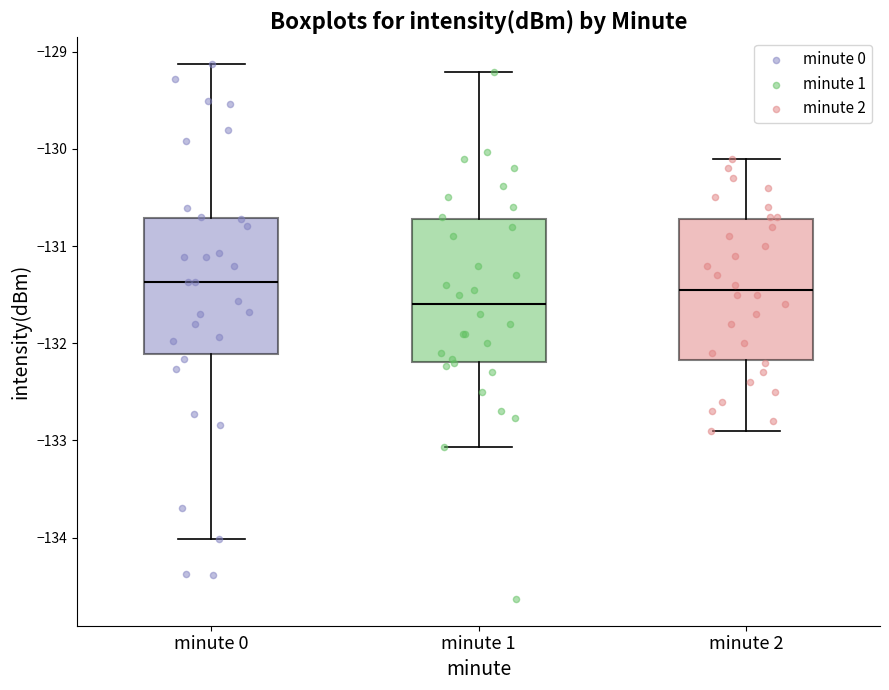

Reading left to right, transcribe this box plot: for each box, give where its median line is, the range the box spans, and where its two whiskers end, as read against the y-axis. The values are not printed on the chart, so give them approximately, as read against the axis.

minute 0: median -131.4, box -132.1 to -130.7, whiskers -134.0 to -129.1
minute 1: median -131.6, box -132.2 to -130.7, whiskers -133.1 to -129.2
minute 2: median -131.4, box -132.2 to -130.7, whiskers -132.9 to -130.1